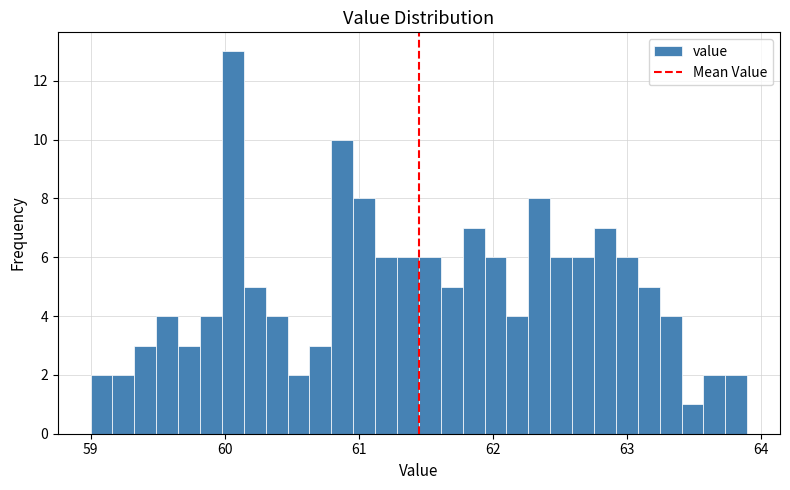

Read against the x-axis, roughly where is the centre of the tallest bar?

60.1